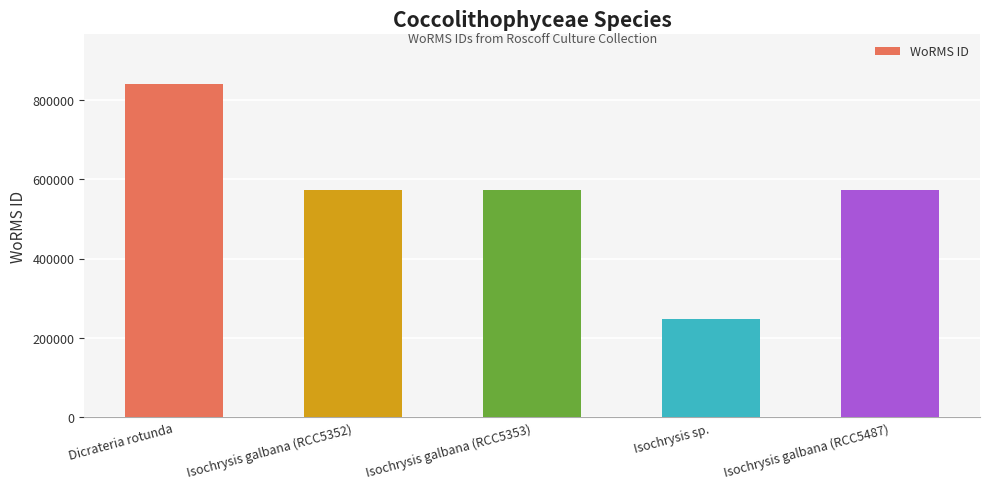

Is it true that the value at Isochrysis sp. is 248124?

True